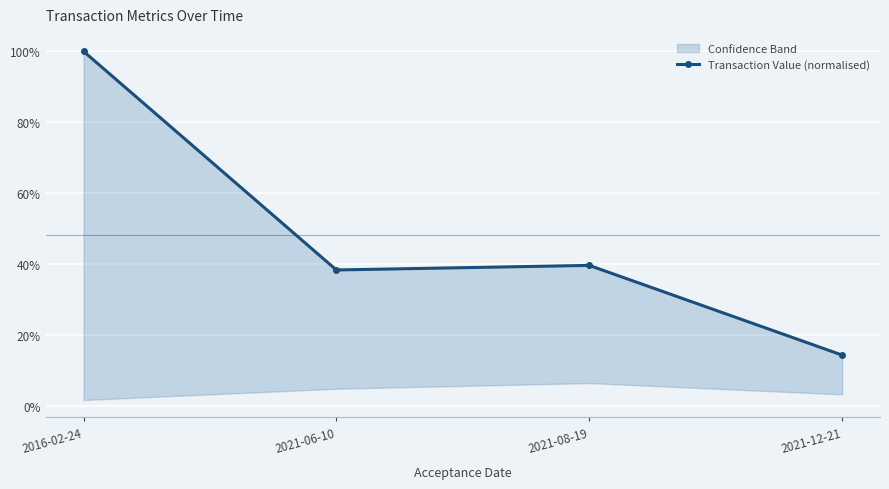

Reading left to right, transcribe all the data shown in this chart.

100.0	38.3	39.6	14.3